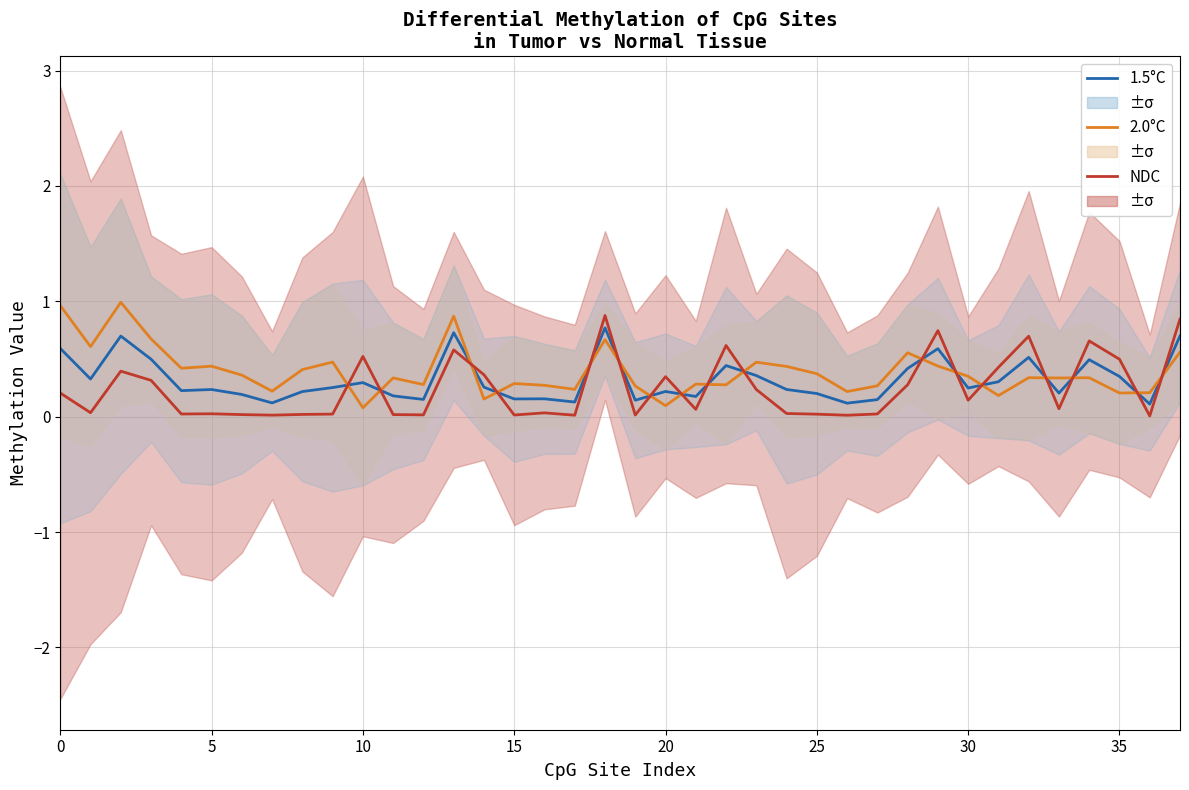

Rank the series by their average value, from lowest to highest.

NDC, 1.5°C, 2.0°C